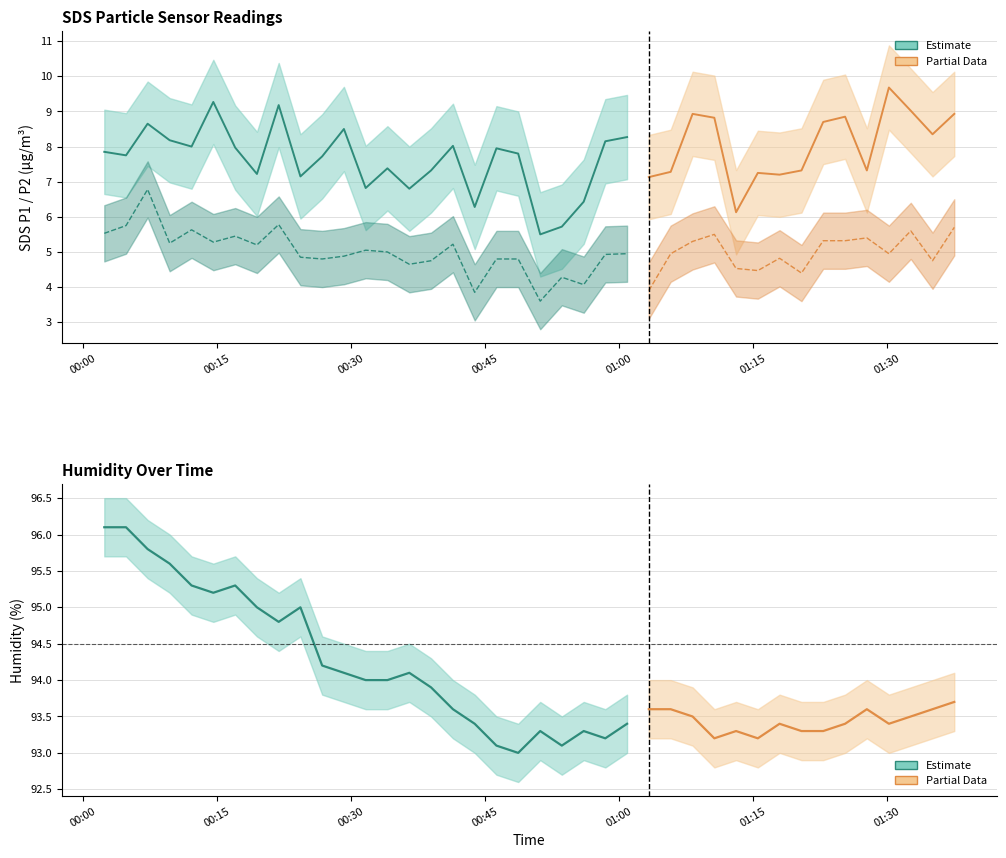

Count the number of categories in the chart.

40